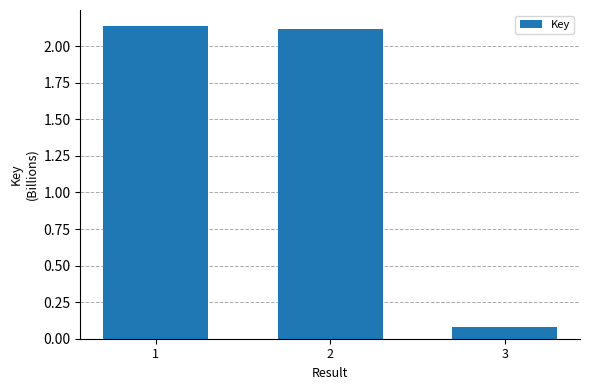

List the labels in order of value, smallest first.

3, 2, 1